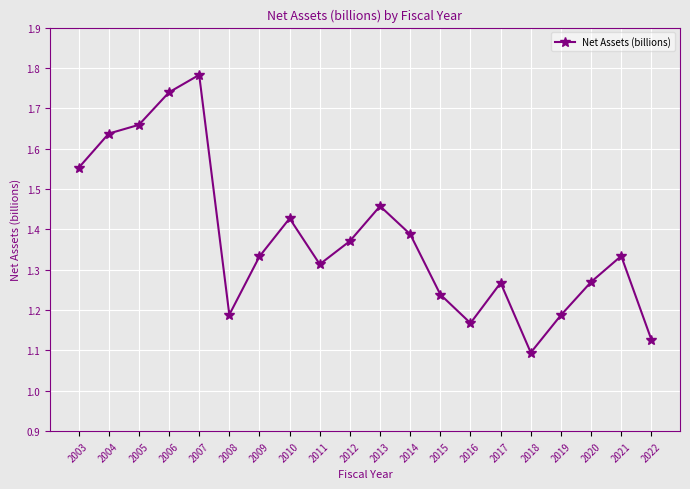

True or false: the data shows 0.7 at 2018.

False